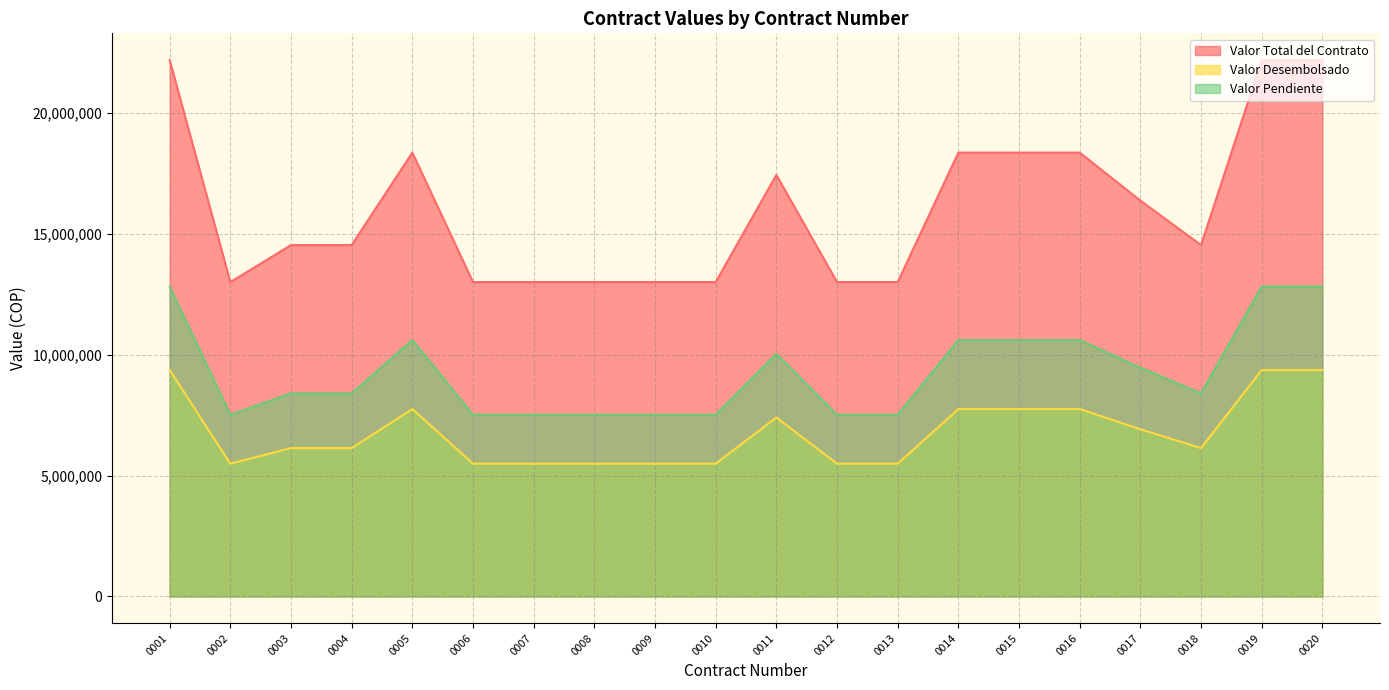

At which label does Valor Pendiente first exceed 8401370?

0001